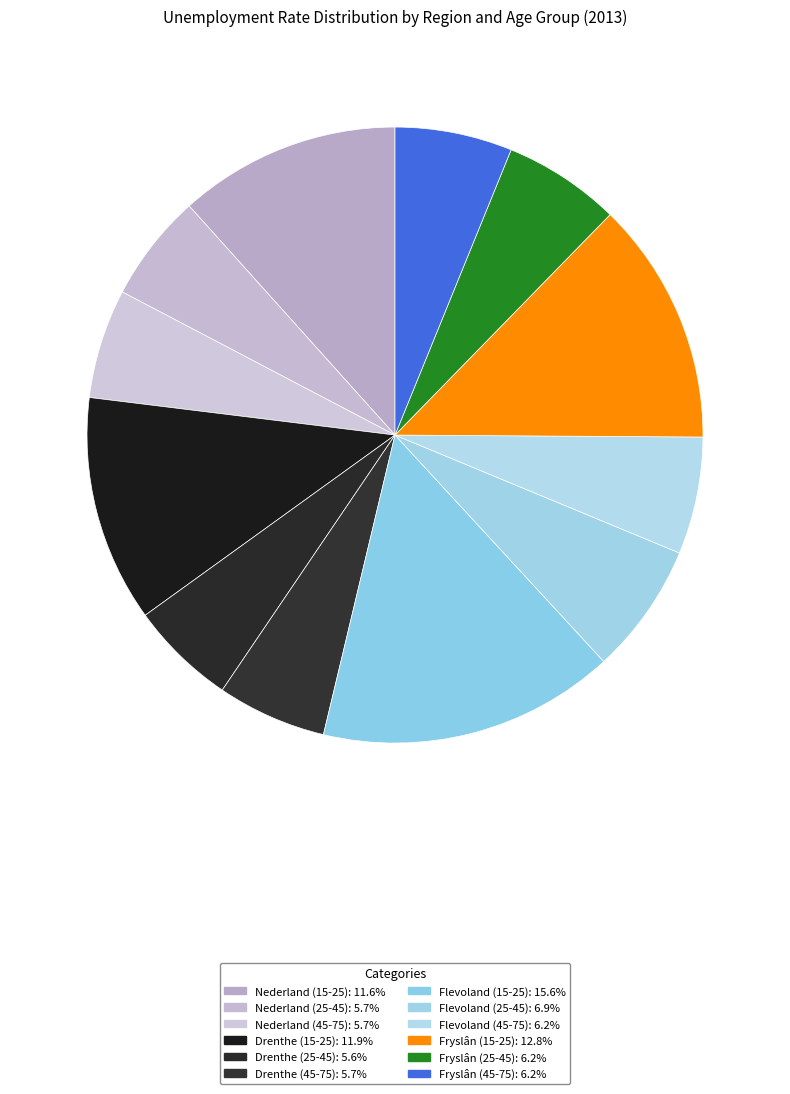

Does any single category account for the majority?

No